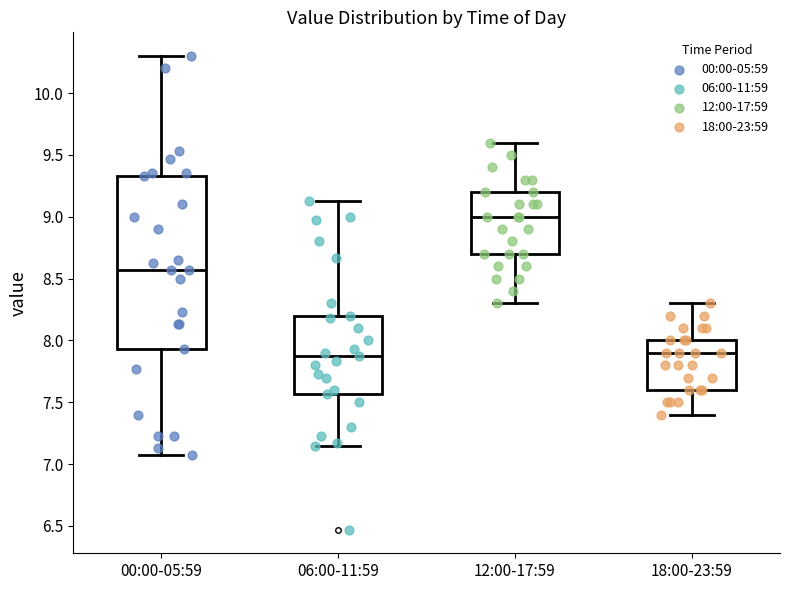

Reading left to right, transcribe this box plot: for each box, give where its median line is, the range the box spans, and where its two whiskers end, as read against the y-axis. The values are not printed on the chart, so give them approximately, as read against the axis.

00:00-05:59: median 8.55, box 7.95 to 9.35, whiskers 7.05 to 10.30
06:00-11:59: median 7.85, box 7.55 to 8.20, whiskers 7.15 to 9.15
12:00-17:59: median 9.00, box 8.70 to 9.20, whiskers 8.30 to 9.60
18:00-23:59: median 7.90, box 7.60 to 8.00, whiskers 7.40 to 8.30